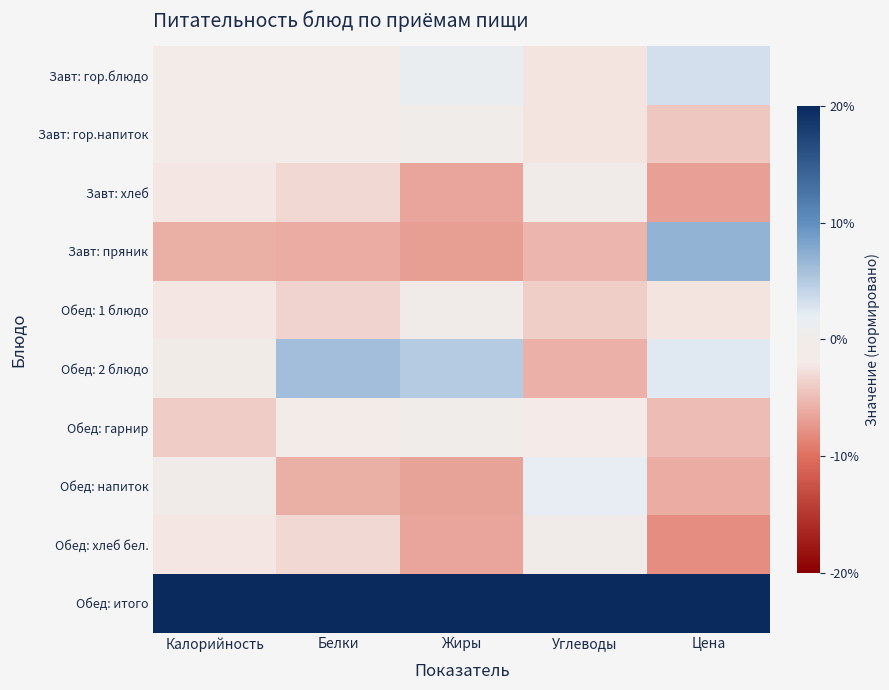

Reading right to left, list all the values displayed in this chart.

Завт: гор.блюдо: Цена=0.2	Углеводы=-0.1	Жиры=0.1	Белки=-0.1	Калорийность=-0.0
Завт: гор.напиток: Цена=-0.2	Углеводы=-0.1	Жиры=0.0	Белки=-0.1	Калорийность=-0.1
Завт: хлеб: Цена=-0.3	Углеводы=-0.0	Жиры=-0.3	Белки=-0.2	Калорийность=-0.1
Завт: пряник: Цена=0.3	Углеводы=-0.3	Жиры=-0.4	Белки=-0.3	Калорийность=-0.3
Обед: 1 блюдо: Цена=-0.1	Углеводы=-0.2	Жиры=-0.0	Белки=-0.2	Калорийность=-0.1
Обед: 2 блюдо: Цена=0.1	Углеводы=-0.3	Жиры=0.2	Белки=0.3	Калорийность=-0.0
Обед: гарнир: Цена=-0.2	Углеводы=-0.1	Жиры=0.0	Белки=-0.1	Калорийность=-0.2
Обед: напиток: Цена=-0.3	Углеводы=0.1	Жиры=-0.3	Белки=-0.3	Калорийность=-0.0
Обед: хлеб бел.: Цена=-0.4	Углеводы=-0.0	Жиры=-0.3	Белки=-0.2	Калорийность=-0.1
Обед: итого: Цена=1.0	Углеводы=1.0	Жиры=1.0	Белки=1.0	Калорийность=1.0